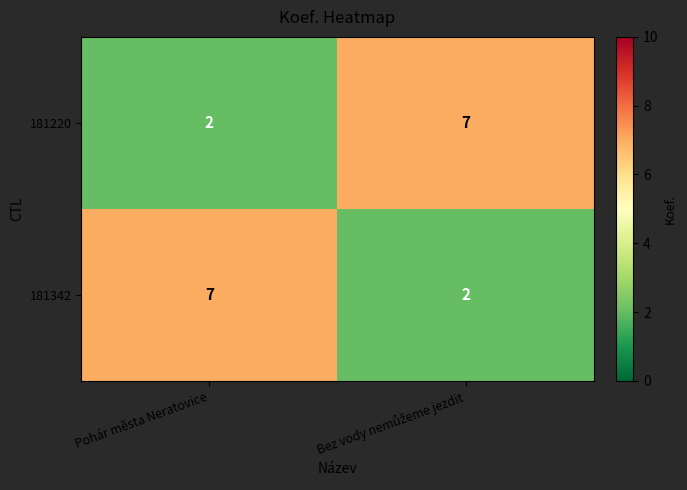

What is the maximum value for 181342?

7